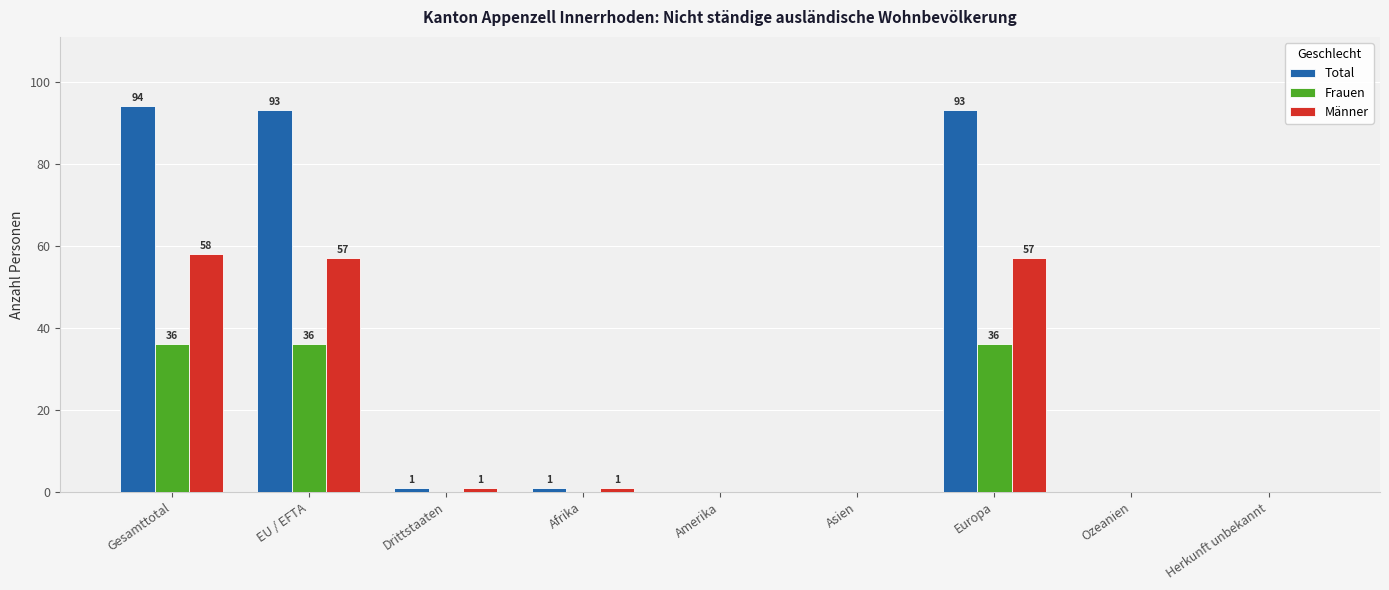

Count the number of data series in this chart.

3